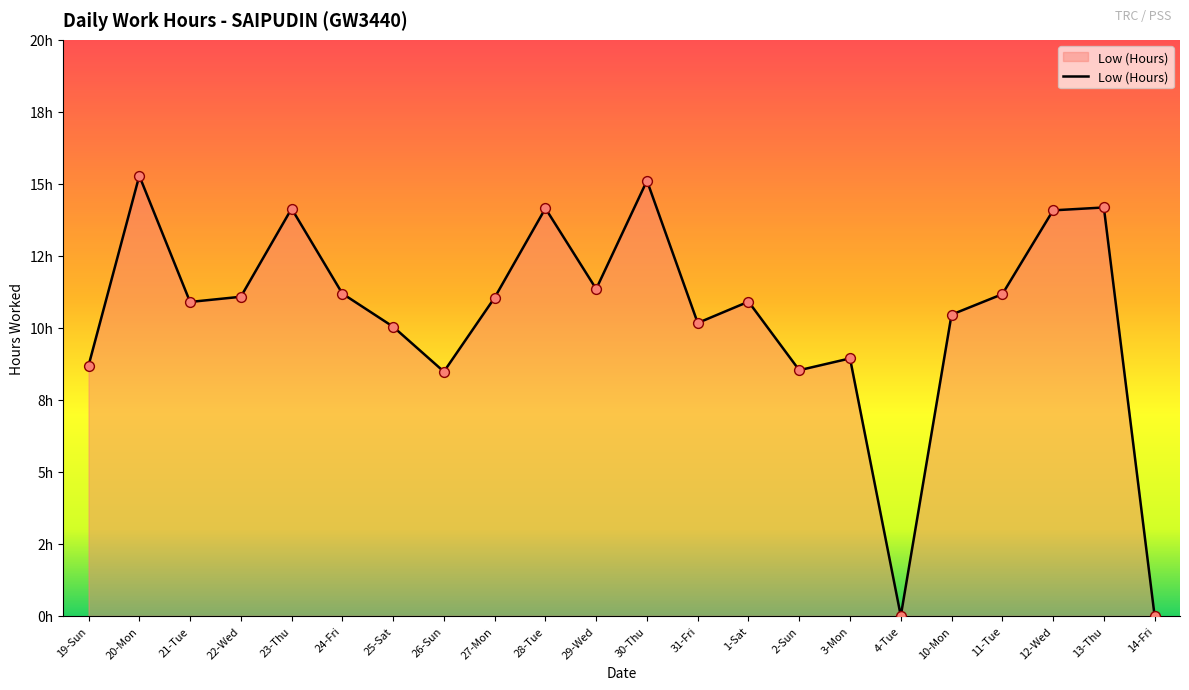

Approximately how many times larger is the value at 24-Fri compared to 1-Sat?

1.0